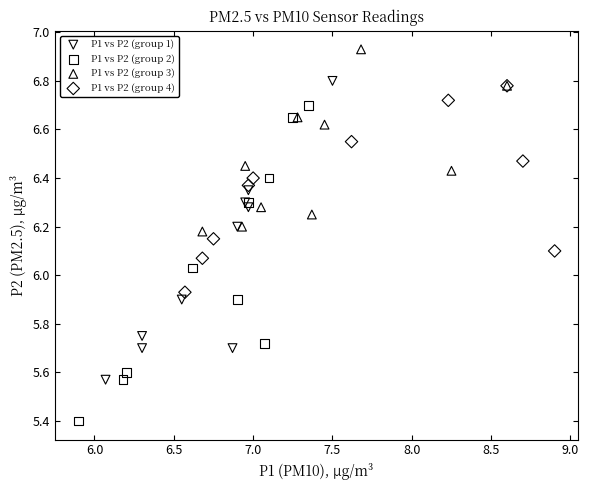

Which series contains the lowest Y value?

P1 vs P2 (group 2)